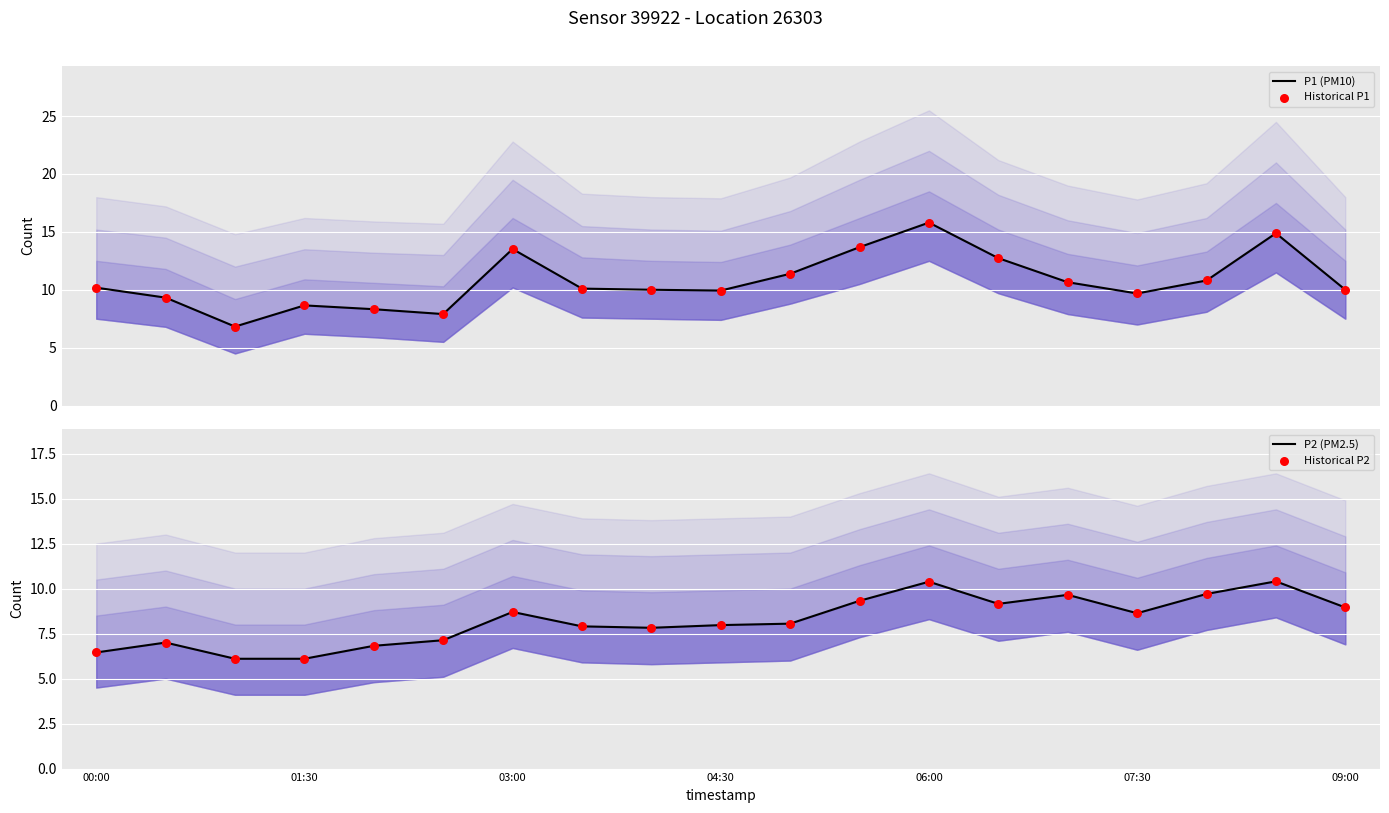

What are all the series names shown in the legend?

P1 (PM10), Historical P1, P2 (PM2.5), Historical P2